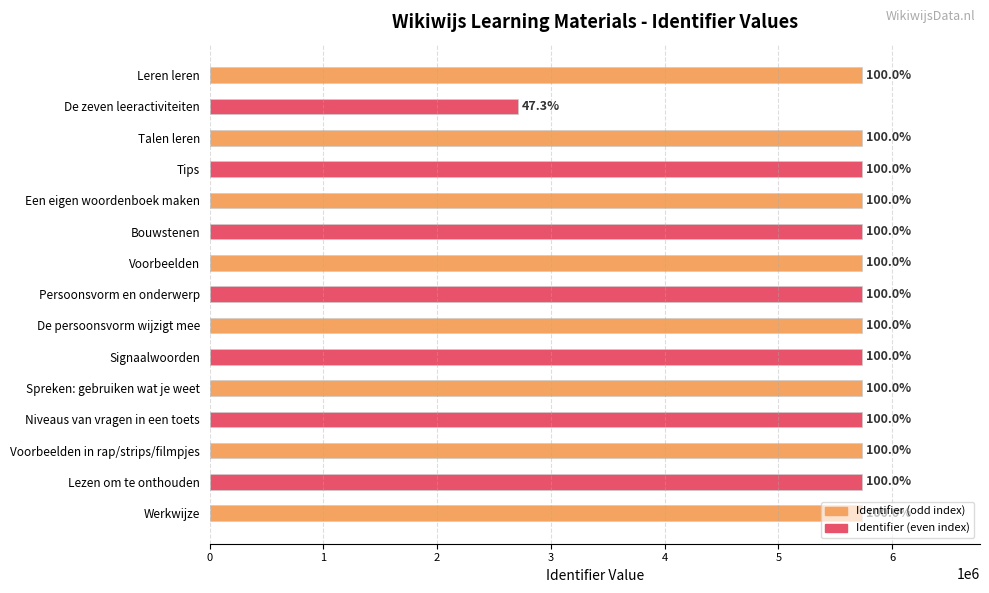

How many bars are there in total?

15